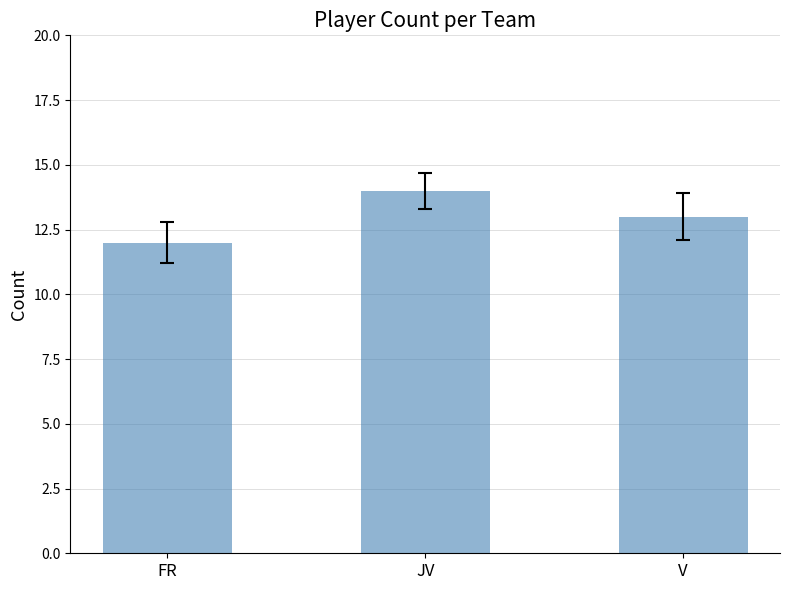

Reading left to right, transcribe all the data shown in this chart.

12	14	13